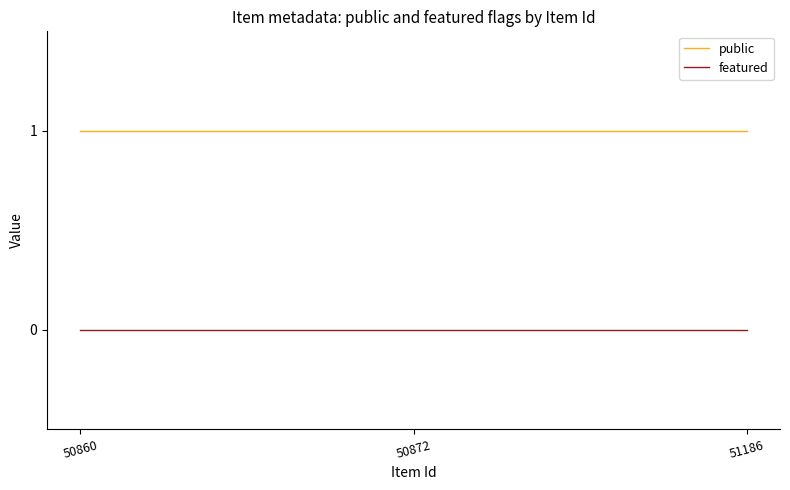

Does the chart have visible grid lines?

No